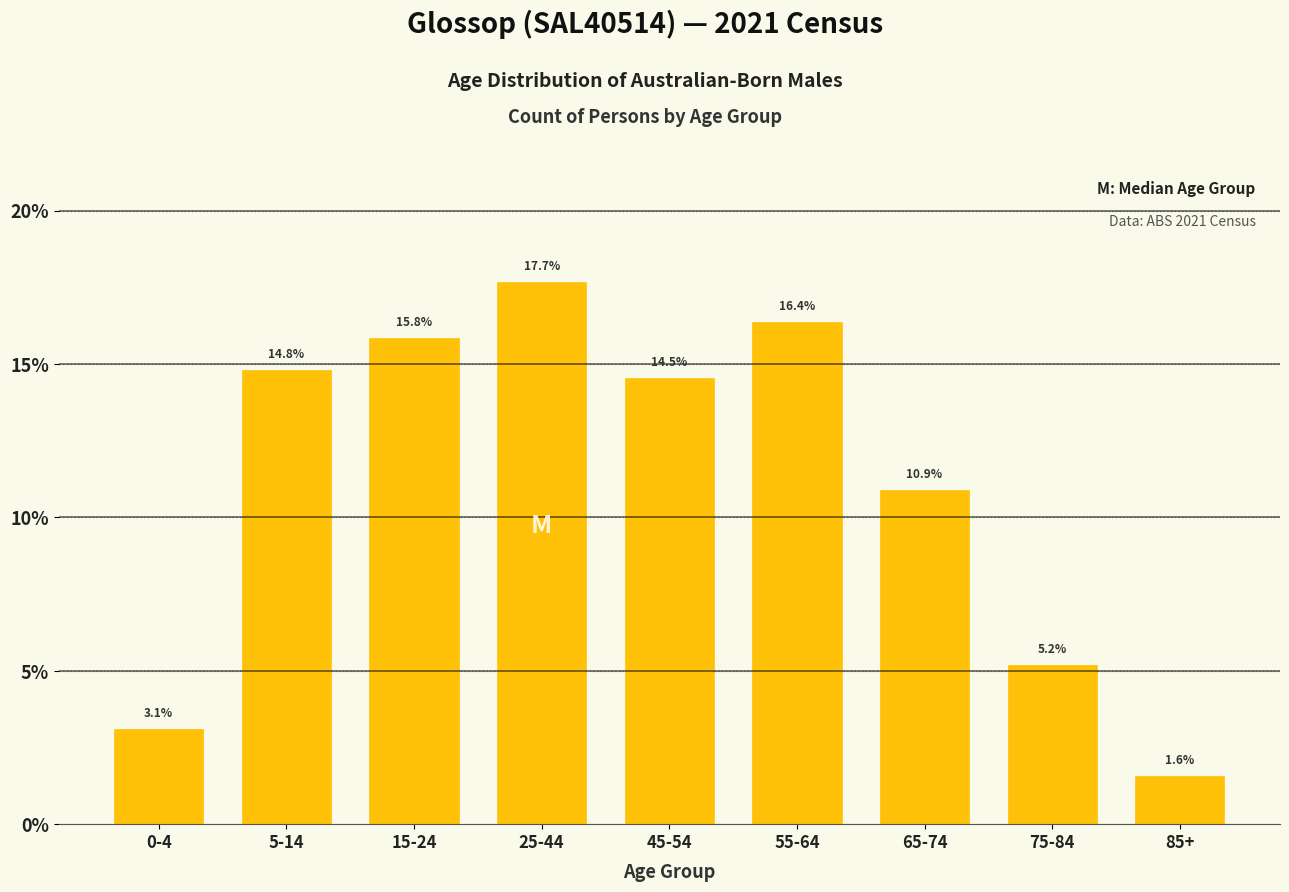

Reading left to right, transcribe all the data shown in this chart.

0-4=3.1	5-14=14.8	15-24=15.8	25-44=17.7	45-54=14.5	55-64=16.4	65-74=10.9	75-84=5.2	85+=1.6